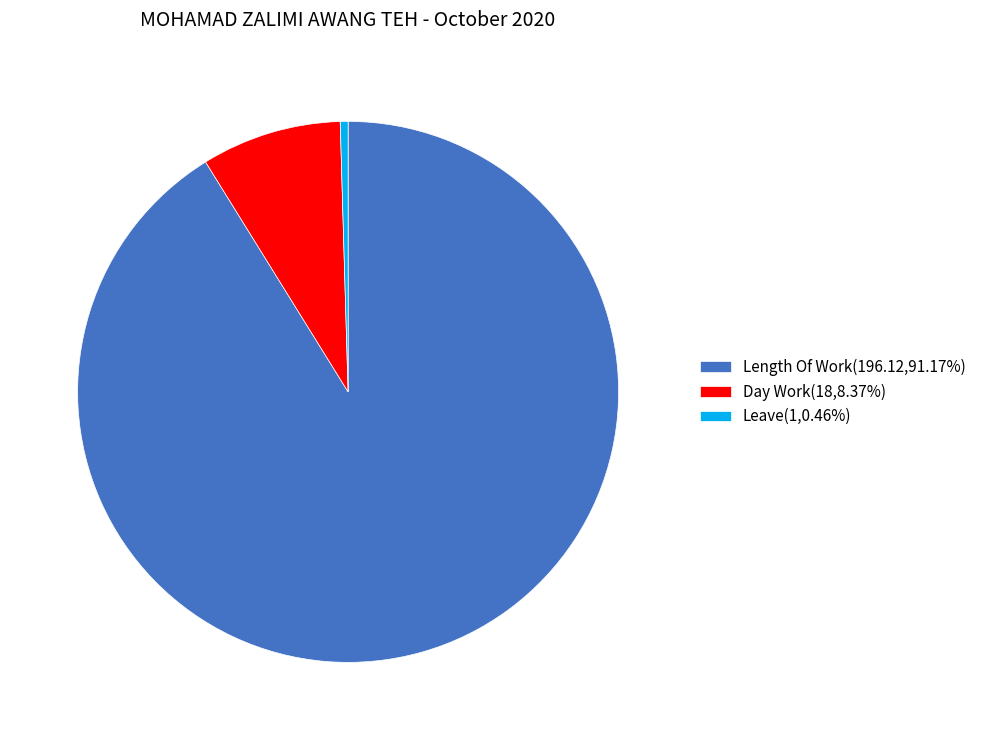

Is there a majority slice in this chart?

Yes